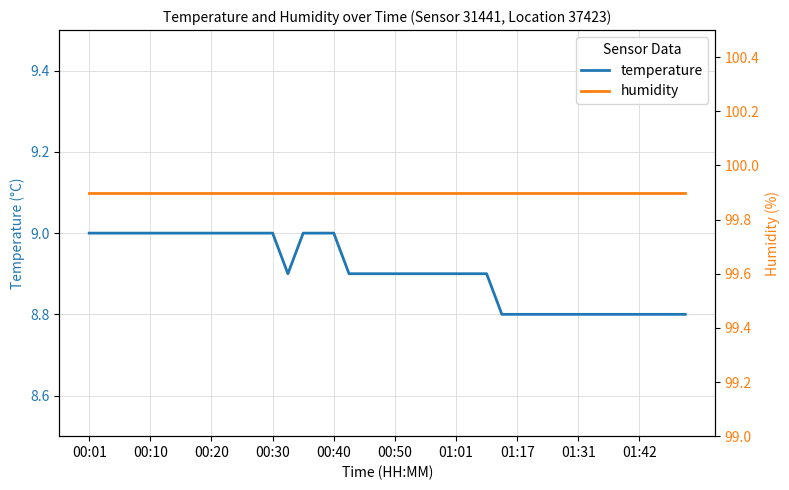

The temperature series shows 9.0 at 00:20. True or false?

True